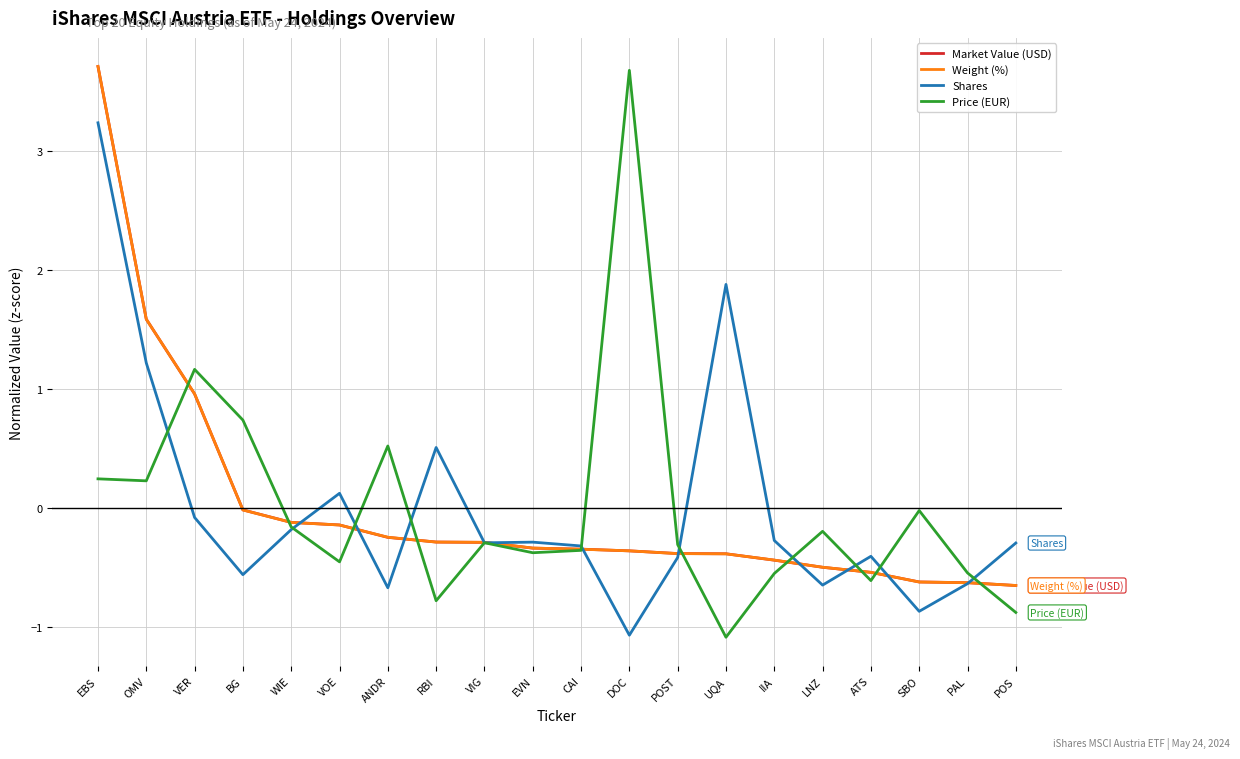

What is the maximum value for Market Value (USD)?

3.7